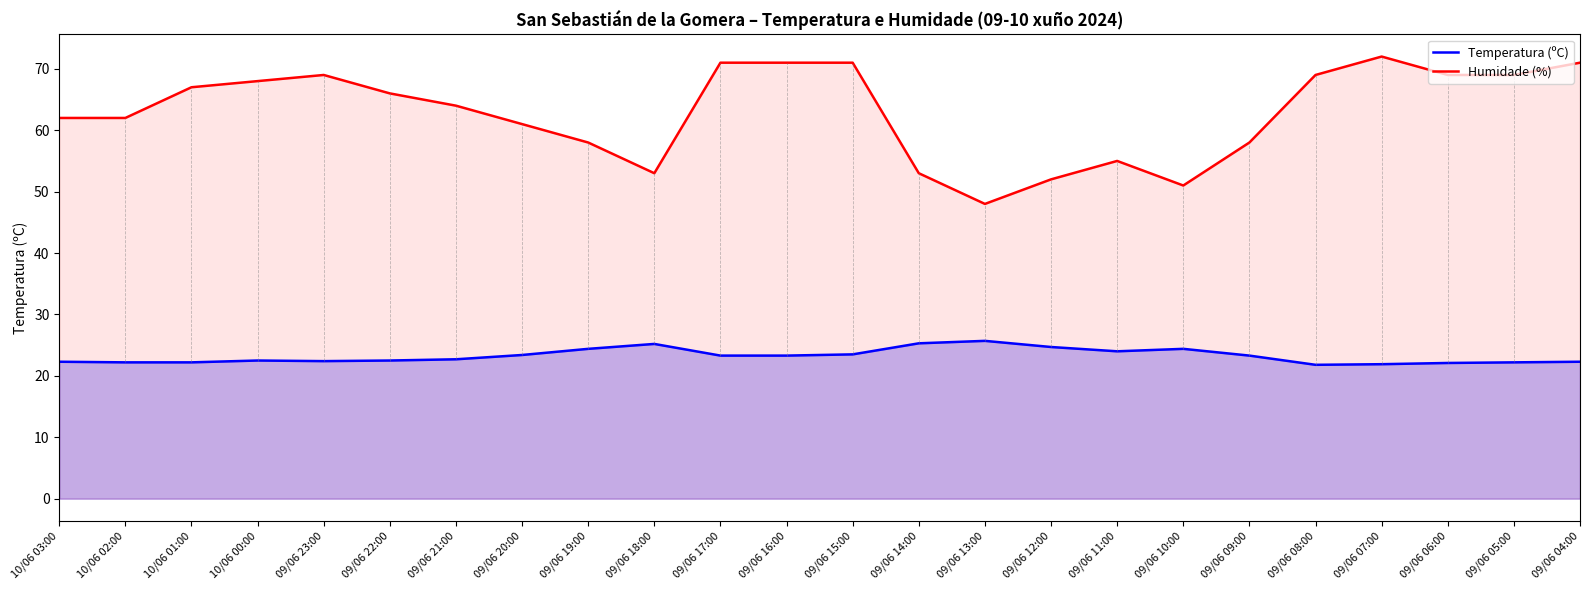

What is the difference between the maximum and minimum values in the Temperatura (ºC) series?

3.9